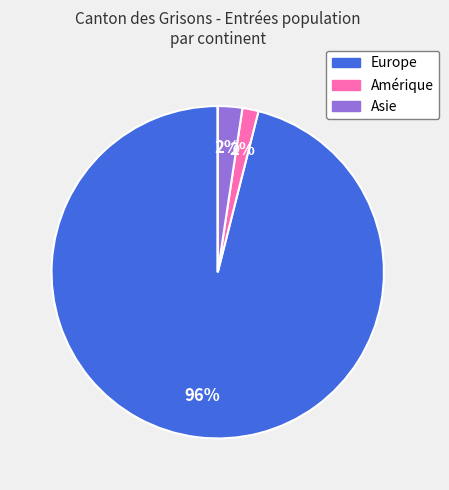

To the nearest percent, what is the difference between the largest and smallest slice percentages?

96%